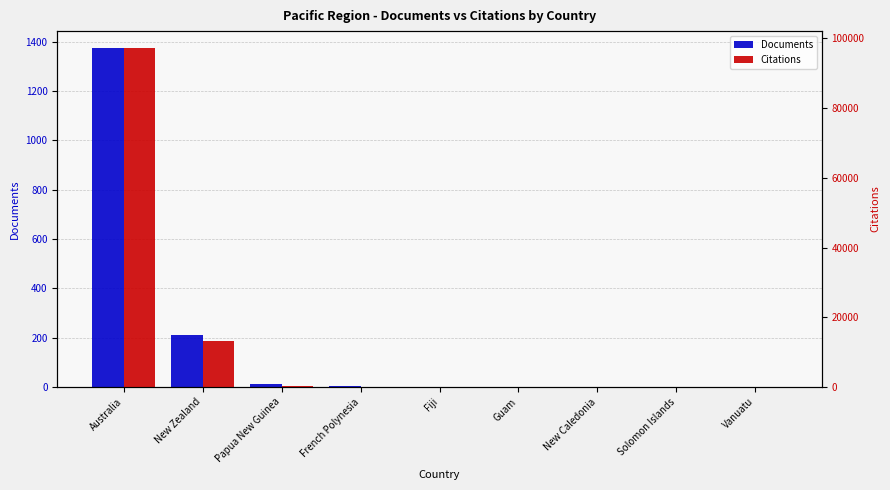

At French Polynesia, list the series in order from smallest to largest.

Documents, Citations